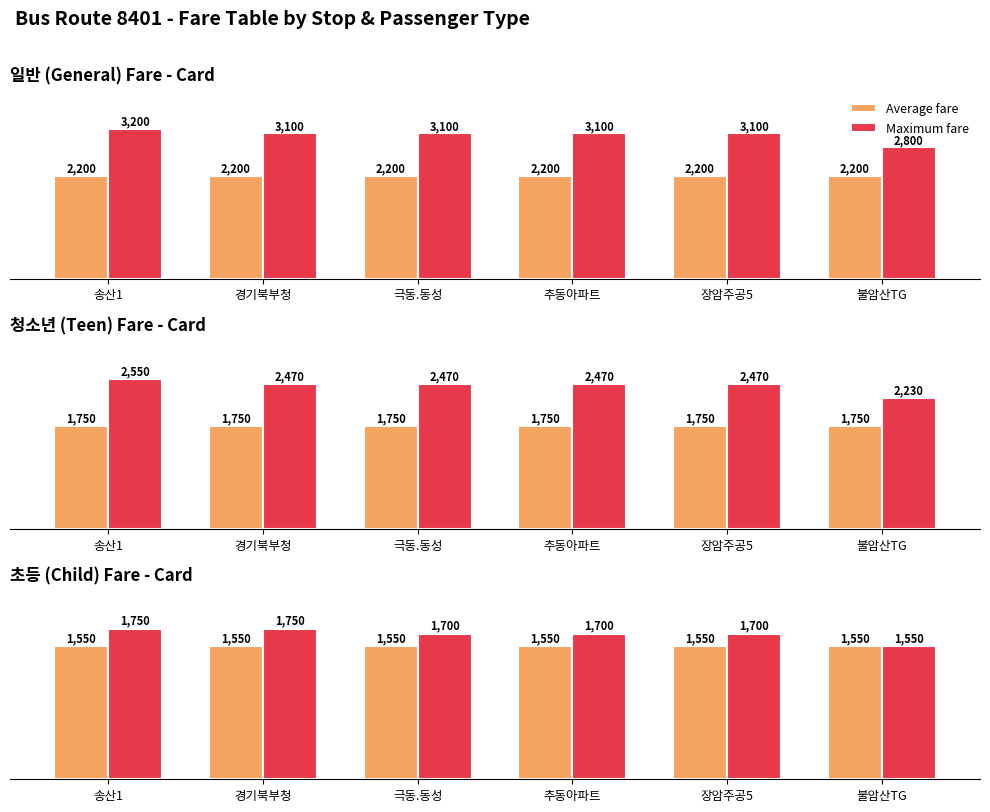

Between 불암산TG and 경기북부청, which is larger?

불암산TG